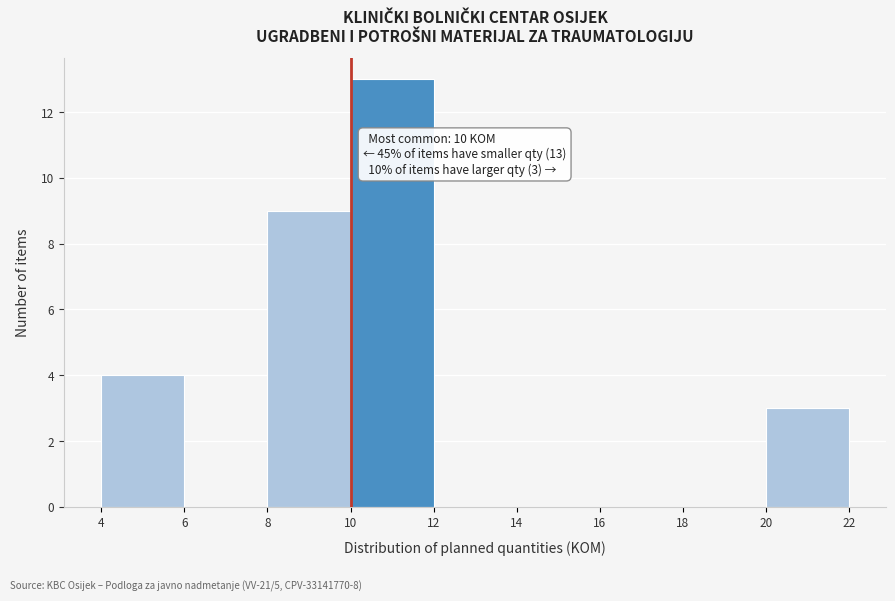

Which range on the x-axis has the tallest bar?

10 to 12